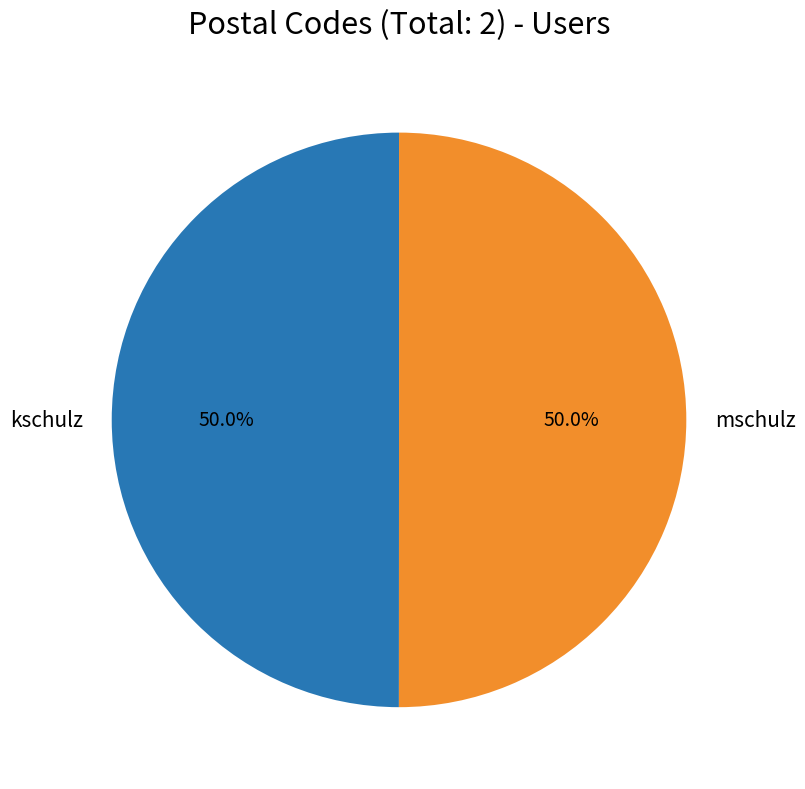

Approximately how many times larger is the value at kschulz compared to mschulz?

1.0